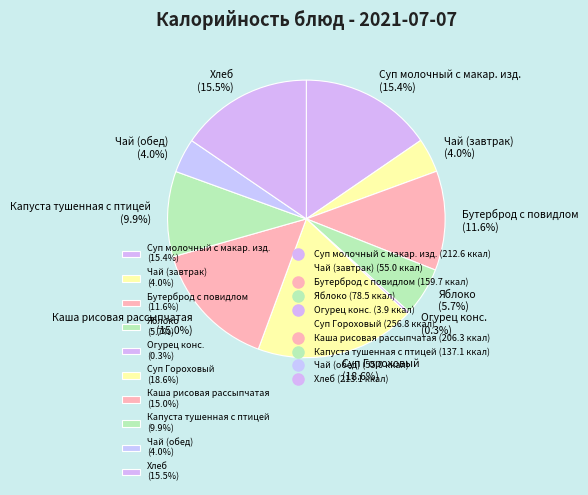

What percentage is the Бутерброд с повидлом slice, to the nearest percent?

12%